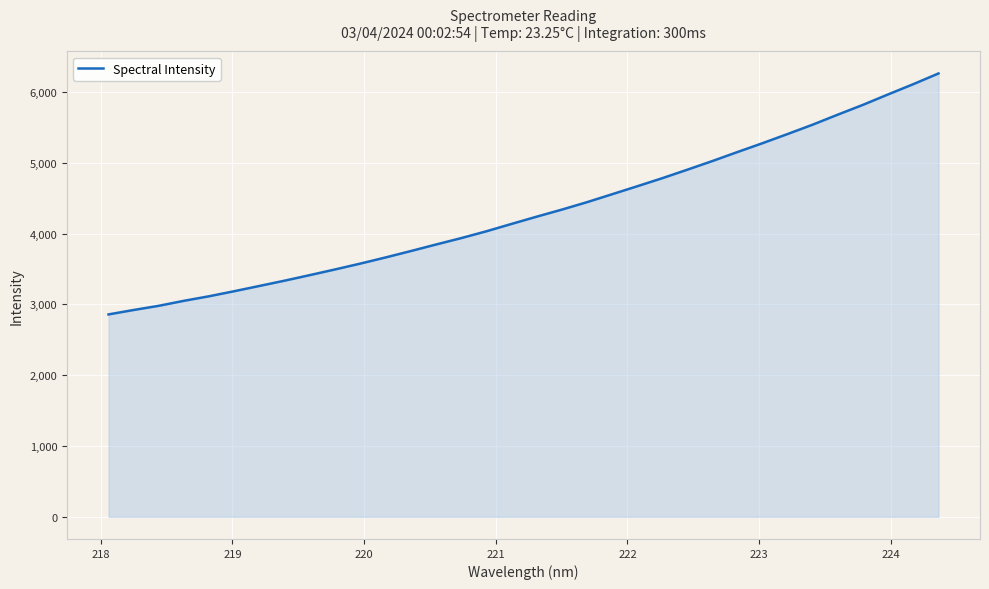

What is the greatest value displayed?

6259.9